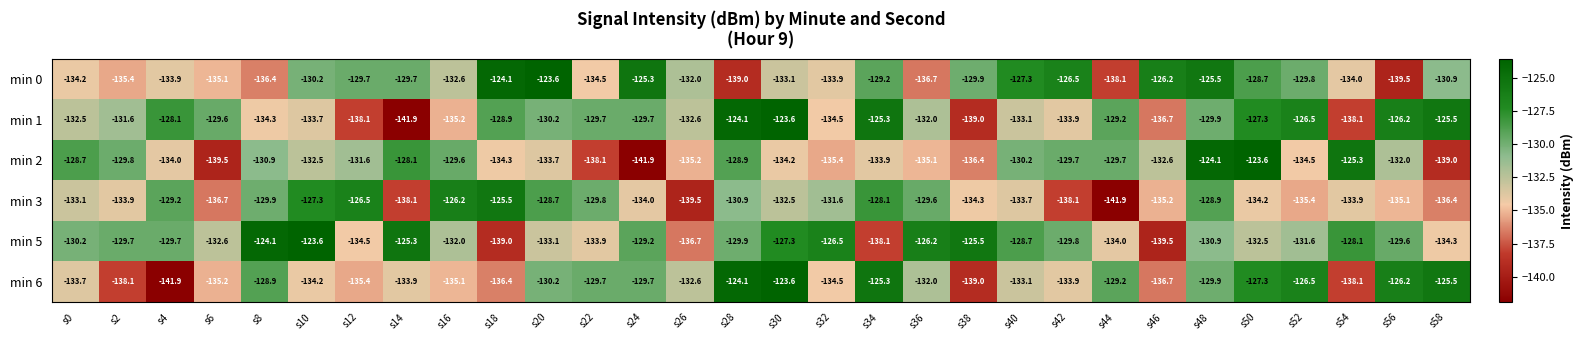

What is the total value across all series at s22?

-795.7